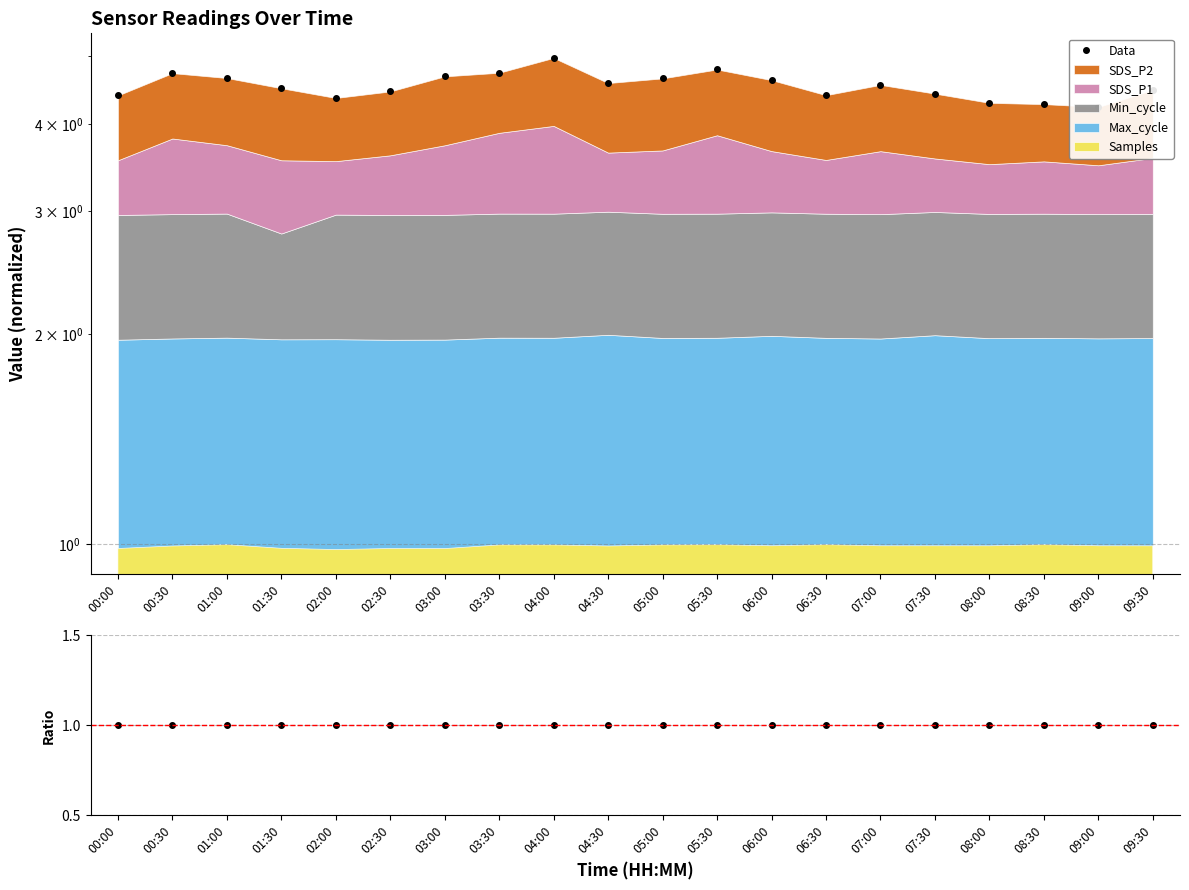

Which series has the largest total across all categories?

Data